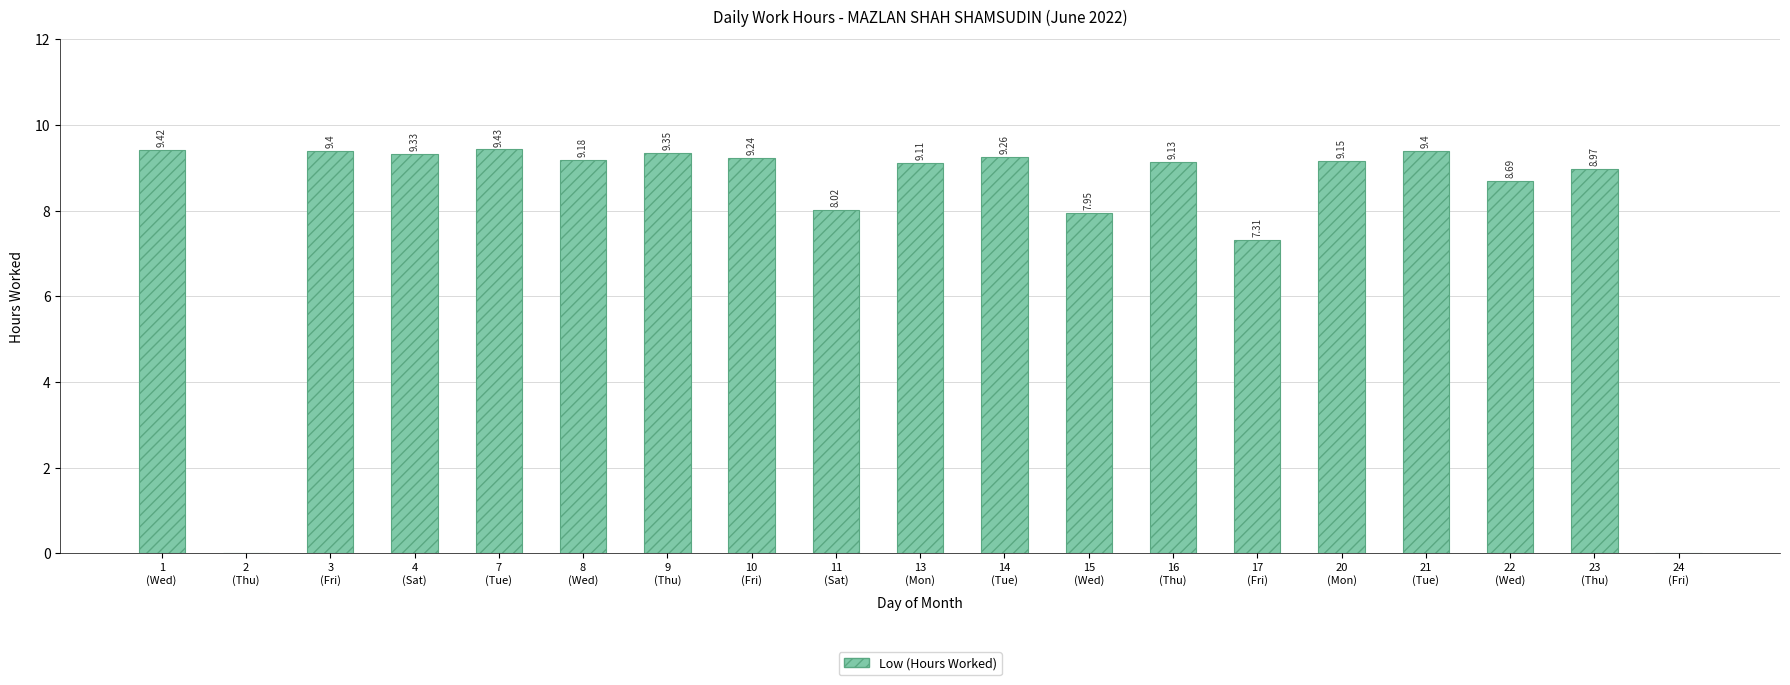

How many distinct data groups are displayed?

1